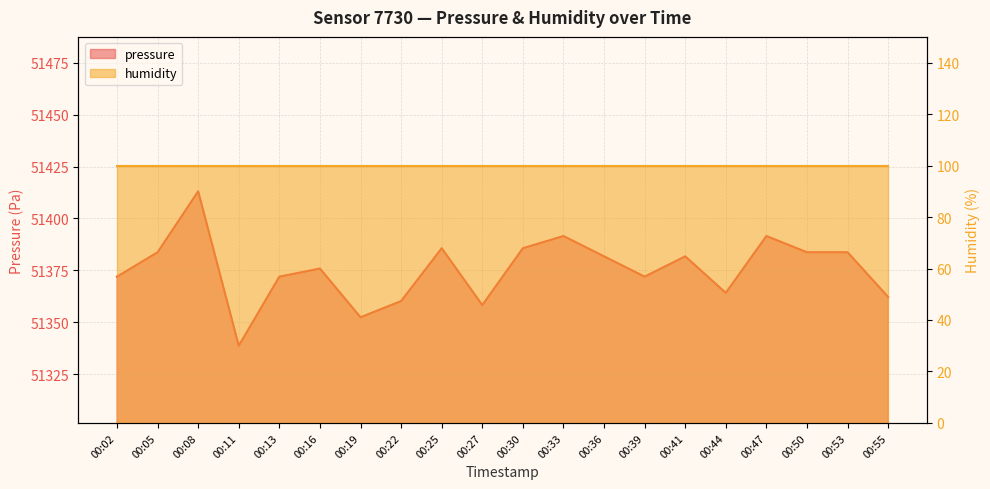

Reading left to right, what are all the values shown in this chart?

00:02=51372.0	00:05=51383.7	00:08=51413.1	00:11=51338.7	00:13=51372.0	00:16=51375.9	00:19=51352.4	00:22=51360.2	00:25=51385.7	00:27=51358.3	00:30=51385.7	00:33=51391.5	00:36=51381.8	00:39=51372.0	00:41=51381.8	00:44=51364.2	00:47=51391.5	00:50=51383.7	00:53=51383.7	00:55=51362.2